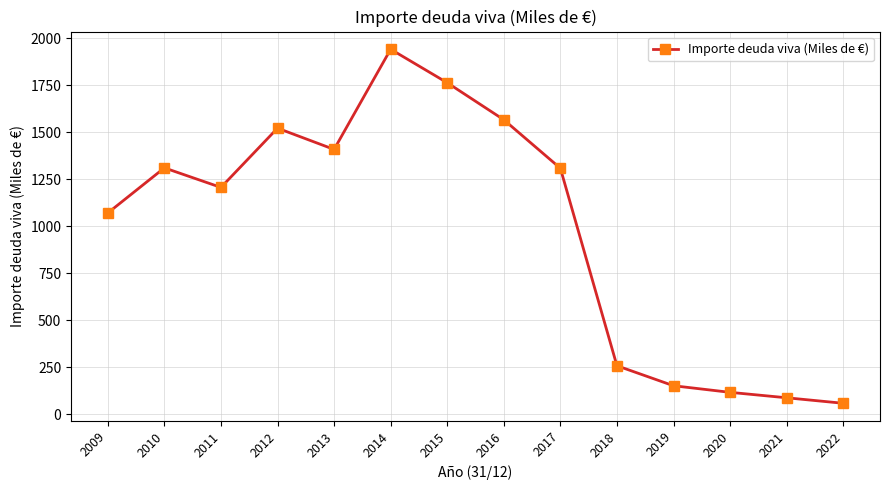

The chart shows a value of 1206.0 at 2011. True or false?

True